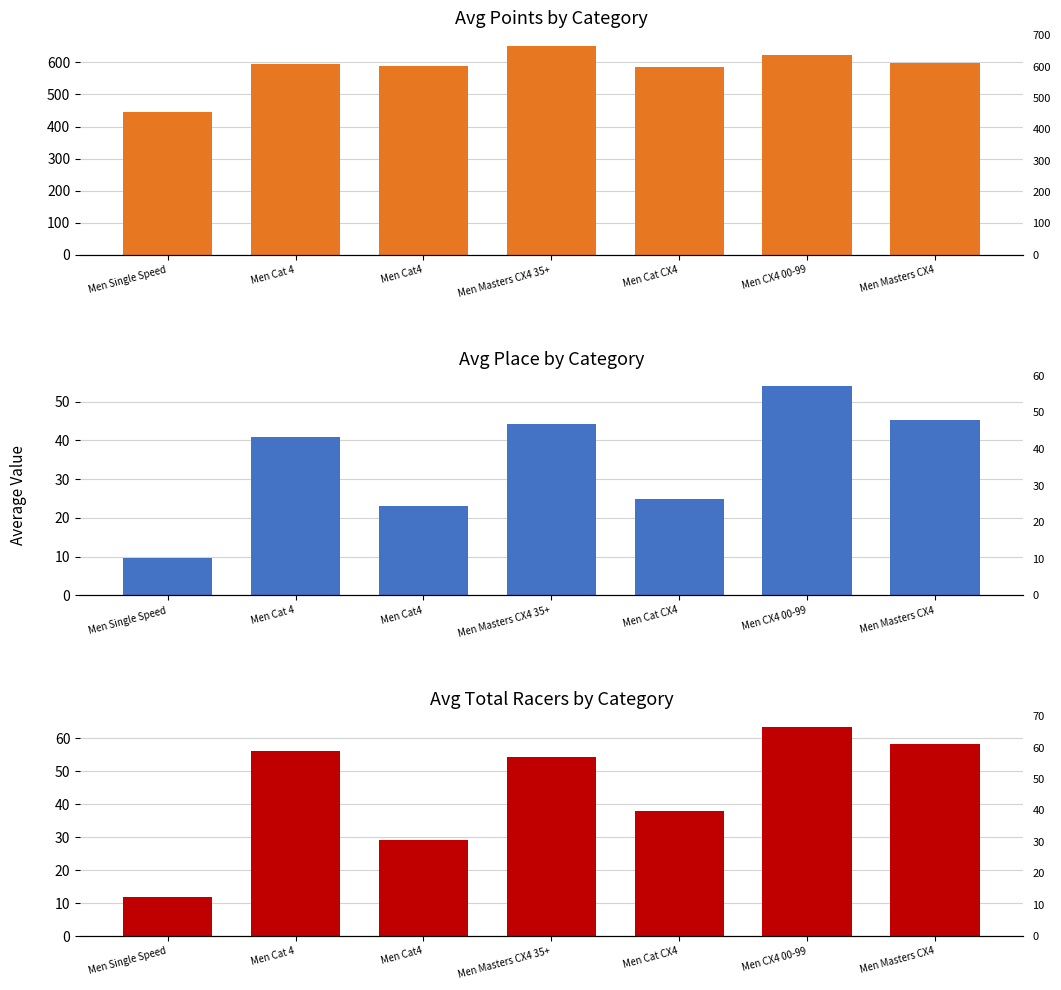

How many data points does each series have?

7